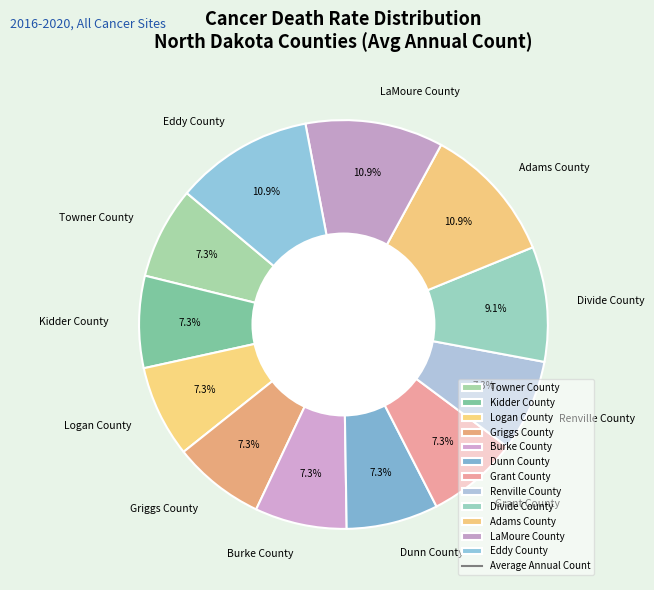

What portion of the pie excludes Adams County?

89.1%